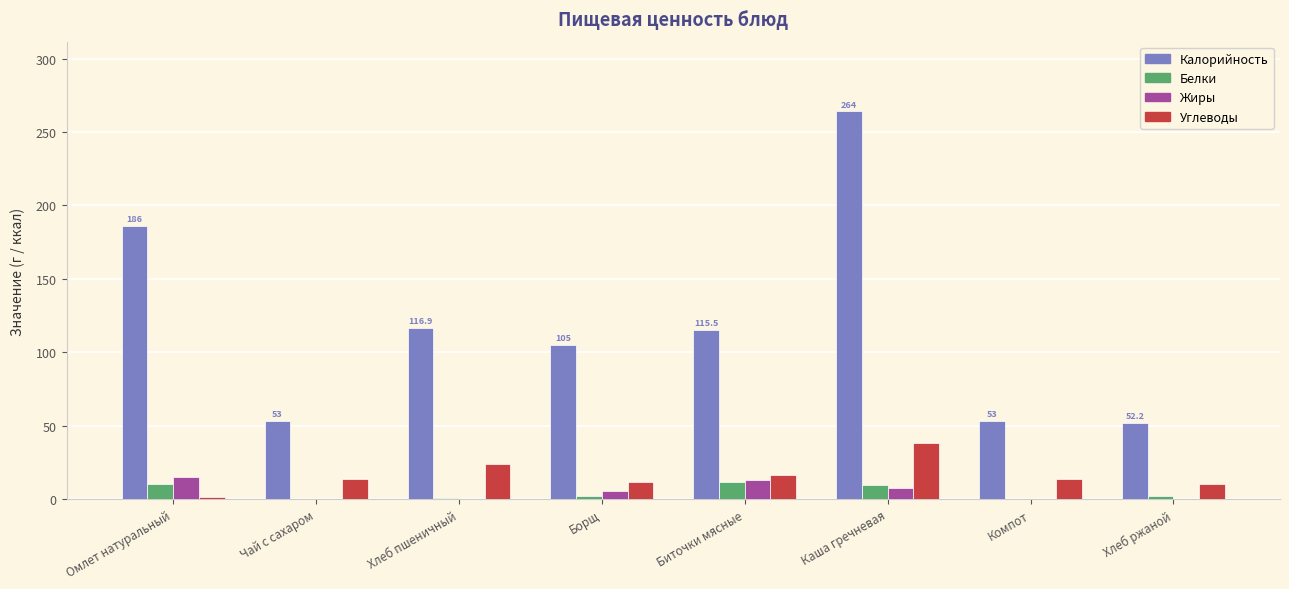

How many distinct data groups are displayed?

4